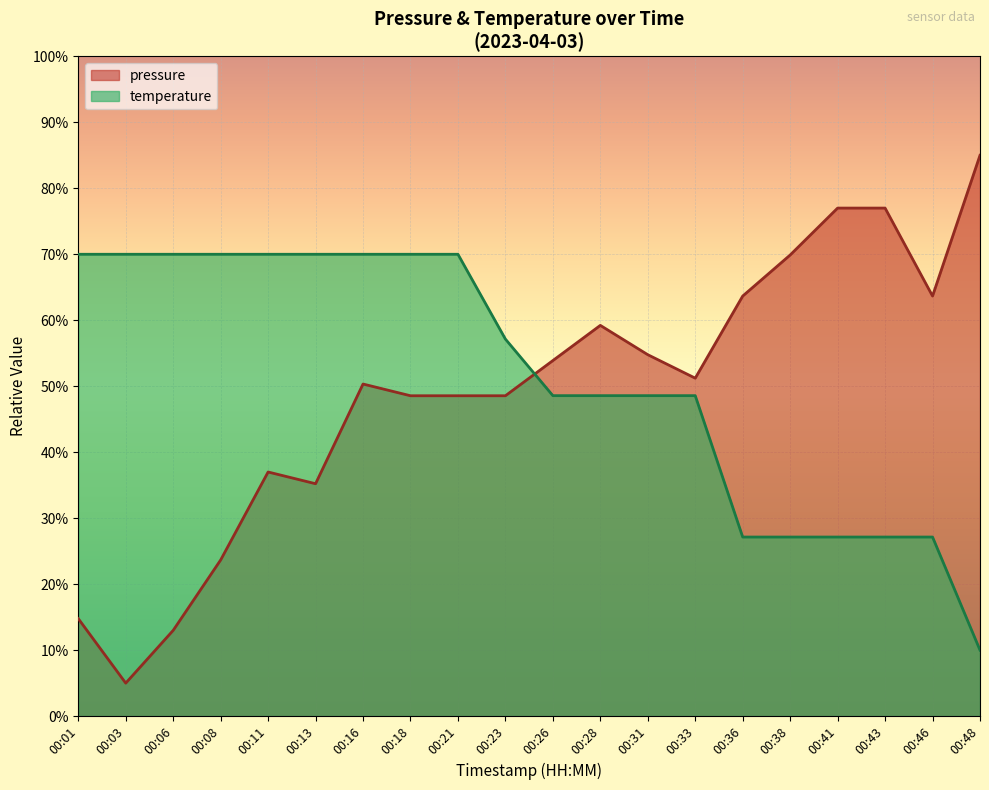

At which category is the sum across all series the highest?

00:16